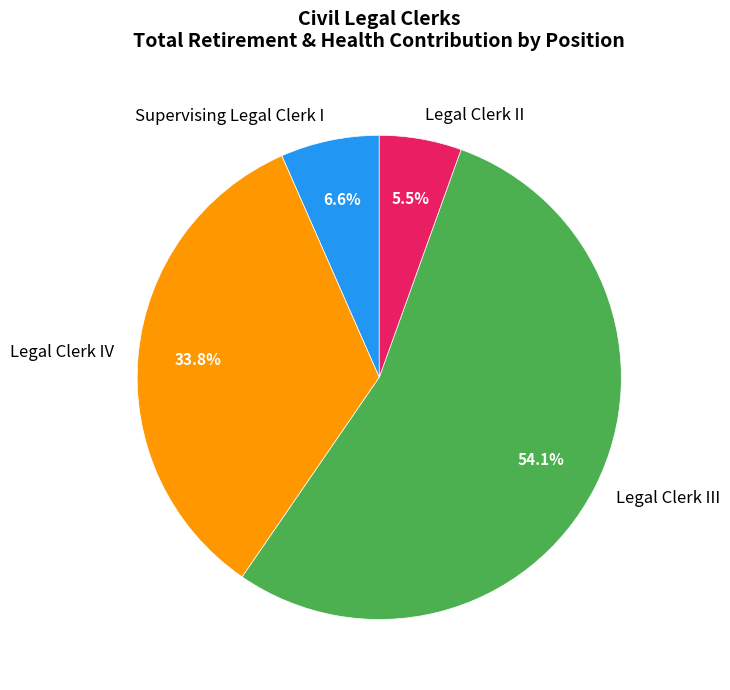

To the nearest percent, what portion does Legal Clerk IV represent?

34%